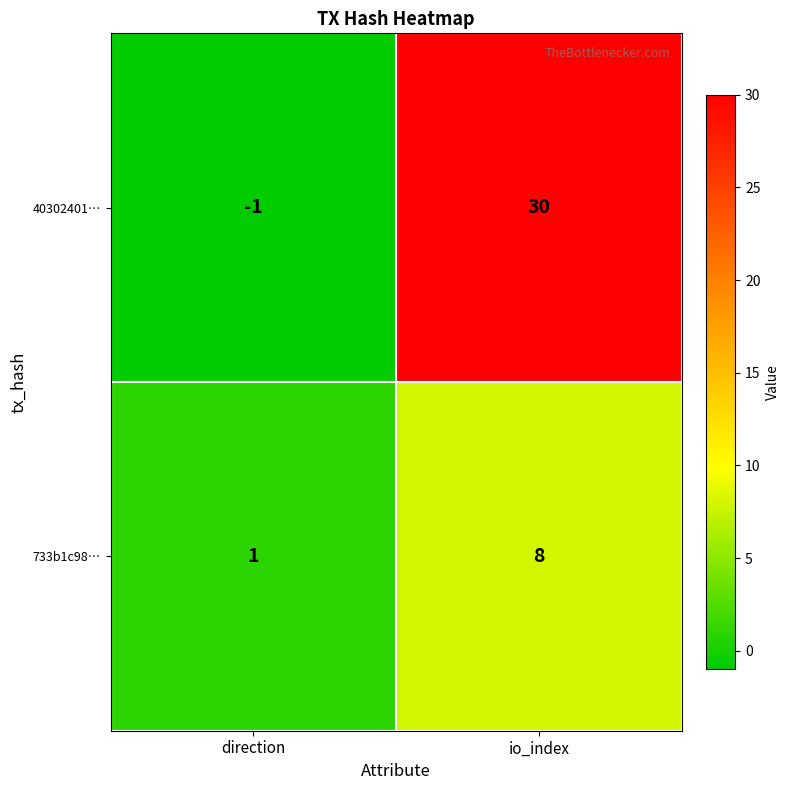

Reading left to right, what are all the values shown in this chart?

40302401…: -1	30
733b1c98…: 1	8